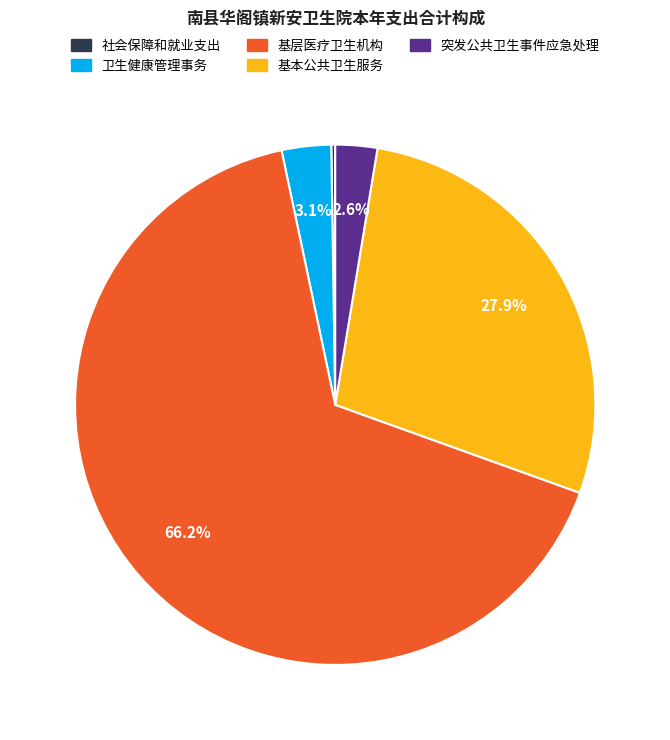

Which slice is the largest?

基层医疗卫生机构